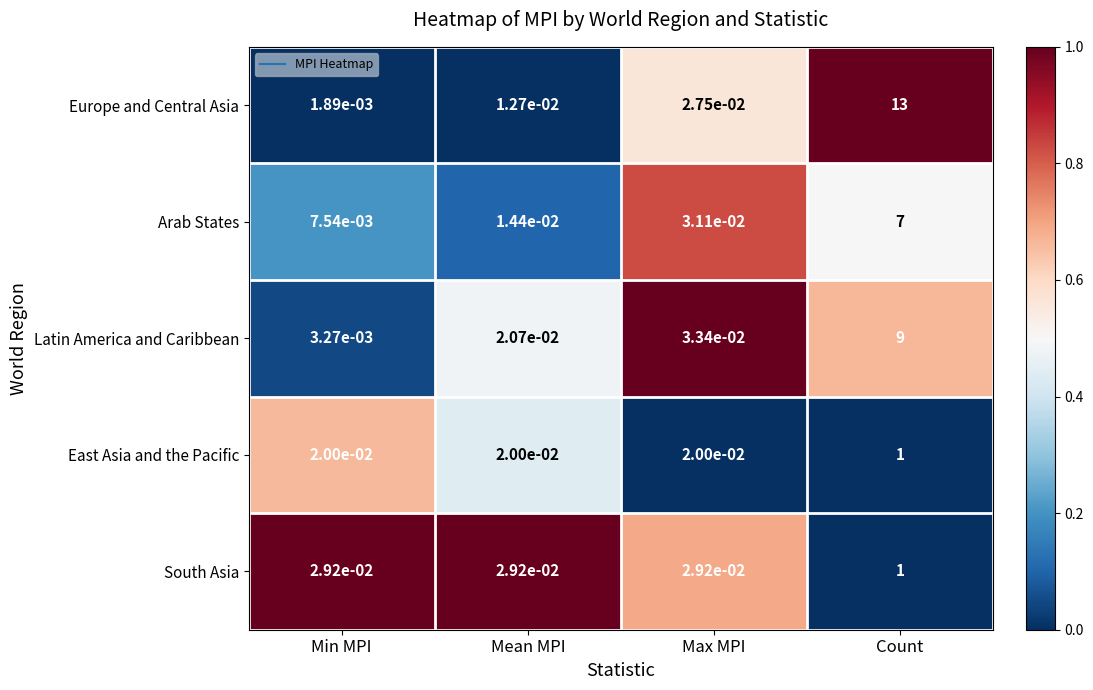

Rank the series at Mean MPI from lowest to highest value.

Europe and Central Asia, Arab States, East Asia and the Pacific, Latin America and Caribbean, South Asia